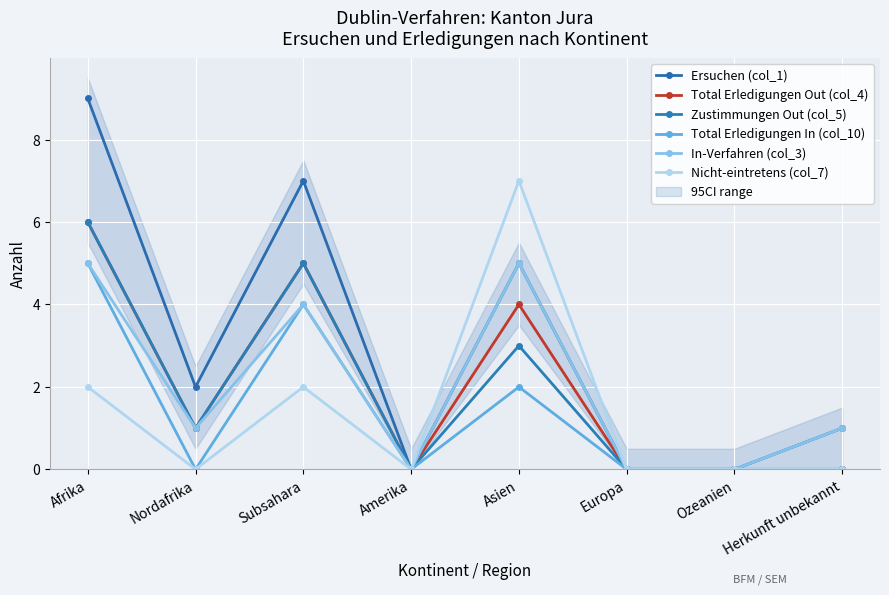

Is it true that Ersuchen (col_1) equals 2 at Nordafrika?

True